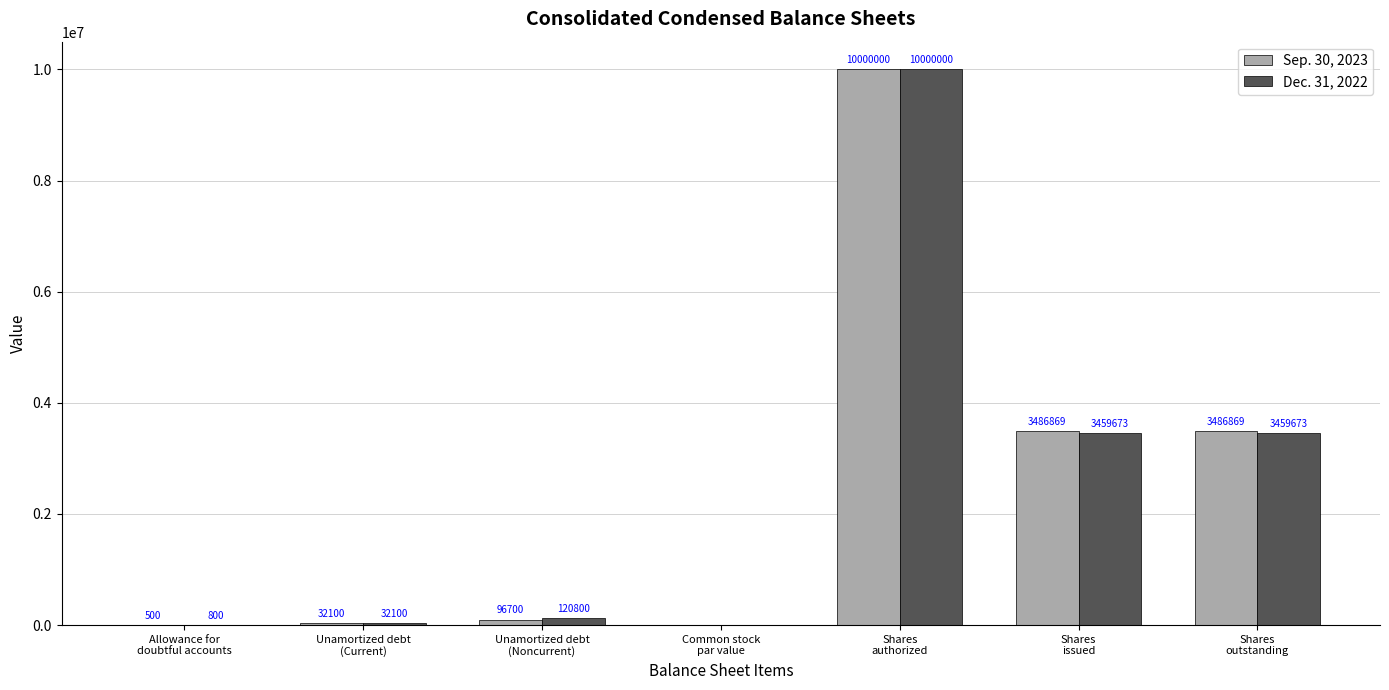

Which series changed the most between Unamortized debt
(Current) and Unamortized debt
(Noncurrent)?

Dec. 31, 2022